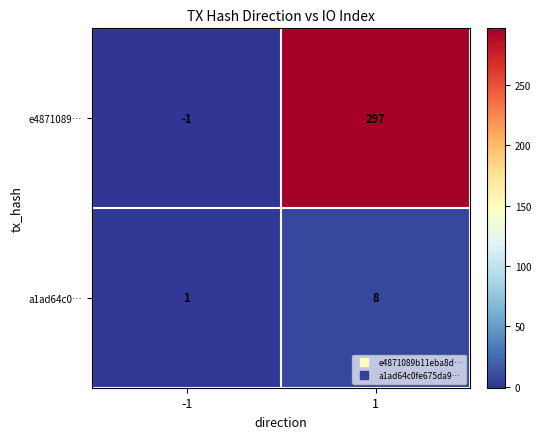

Which series has the widest spread of values?

e4871089…